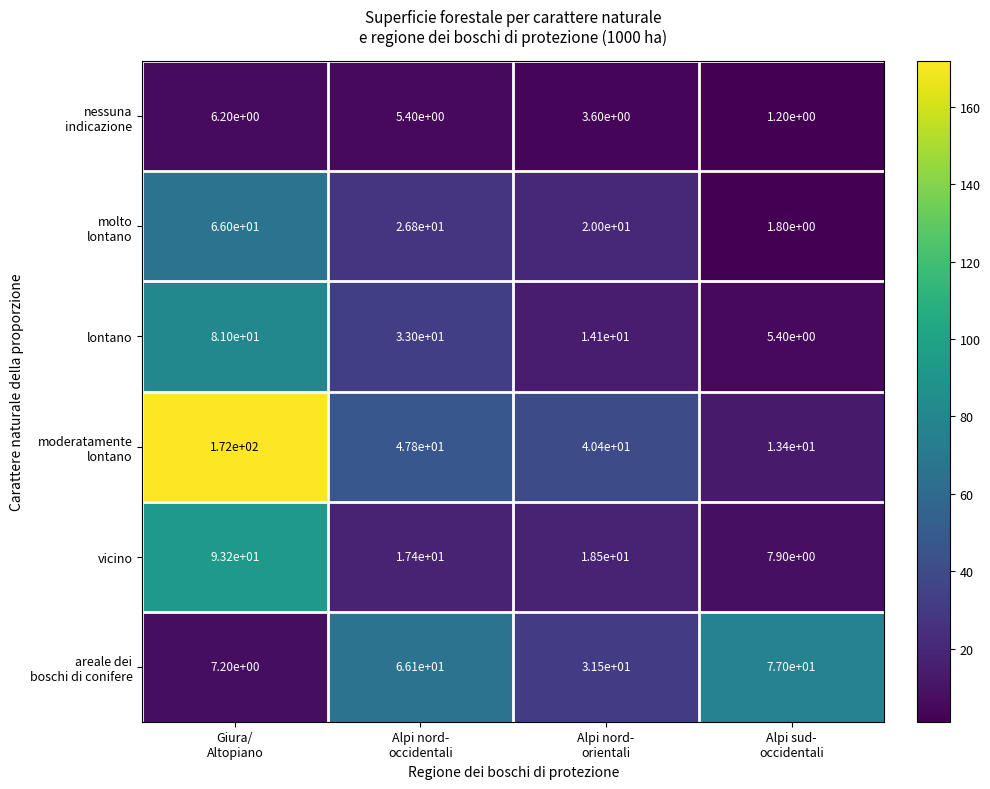

What is the difference between the second highest and minimum values in the vicino series?

10.6